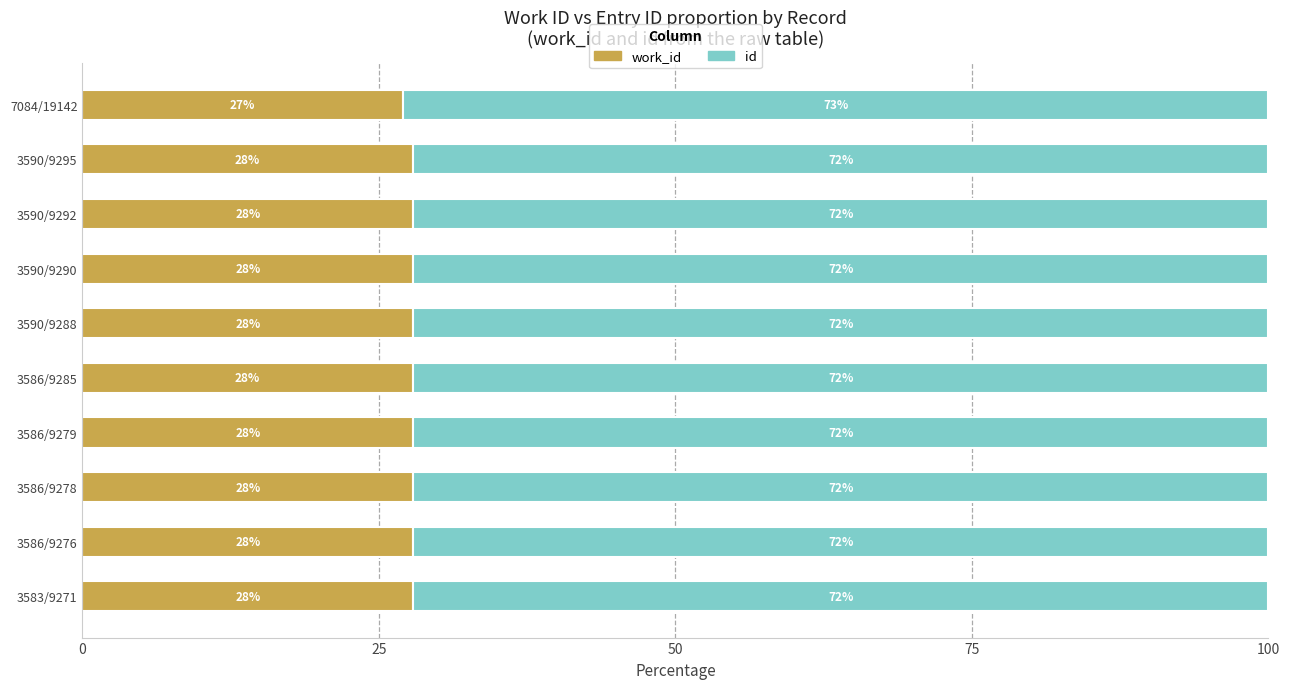

What is the total value across all series at 3590/9295?

100.0